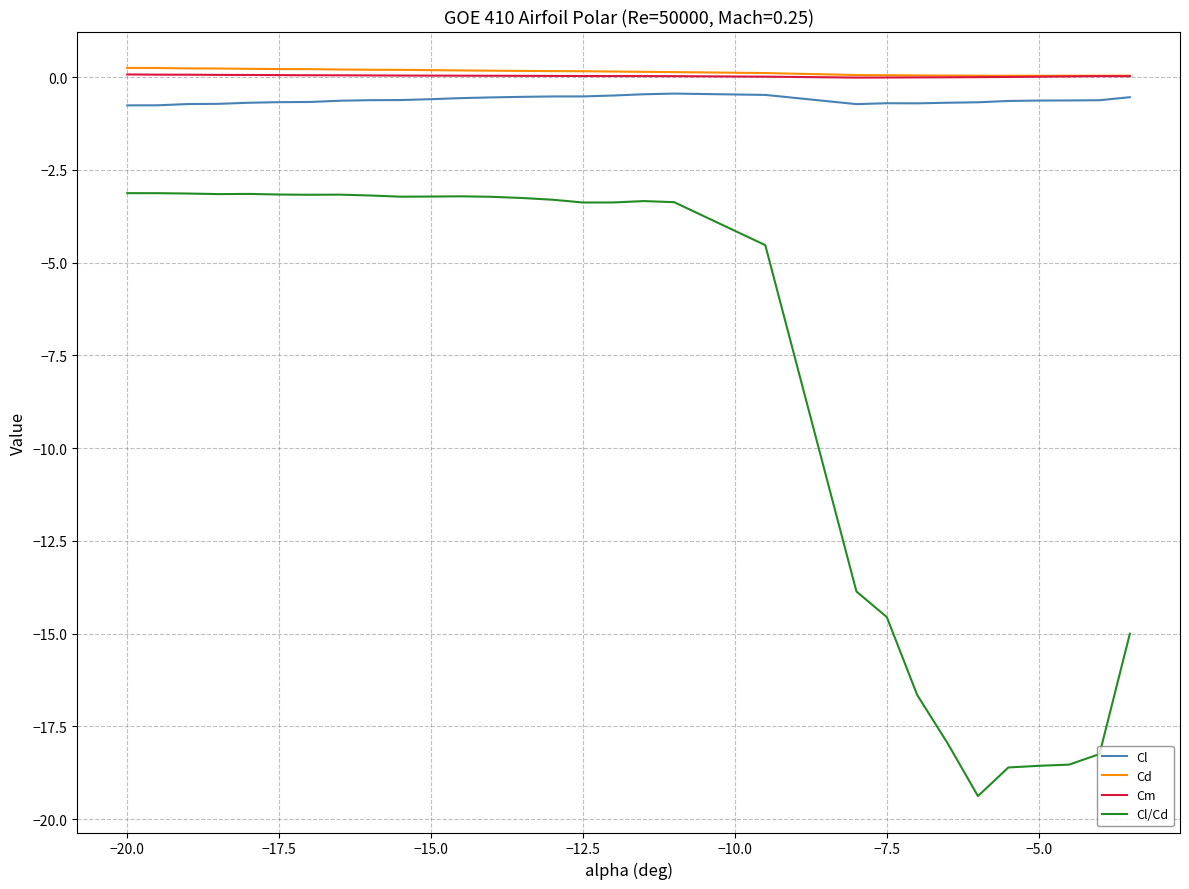

Which series has the widest spread of values?

Cl/Cd